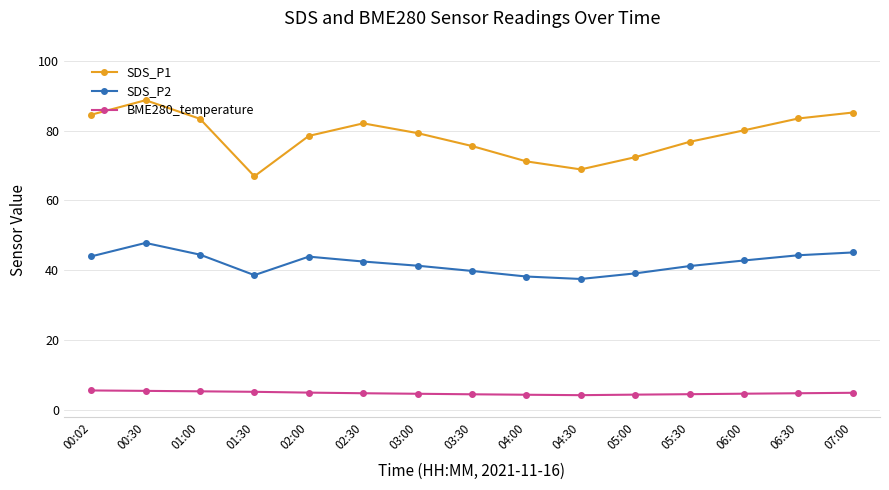

List the series in order of their peak value, lowest first.

BME280_temperature, SDS_P2, SDS_P1